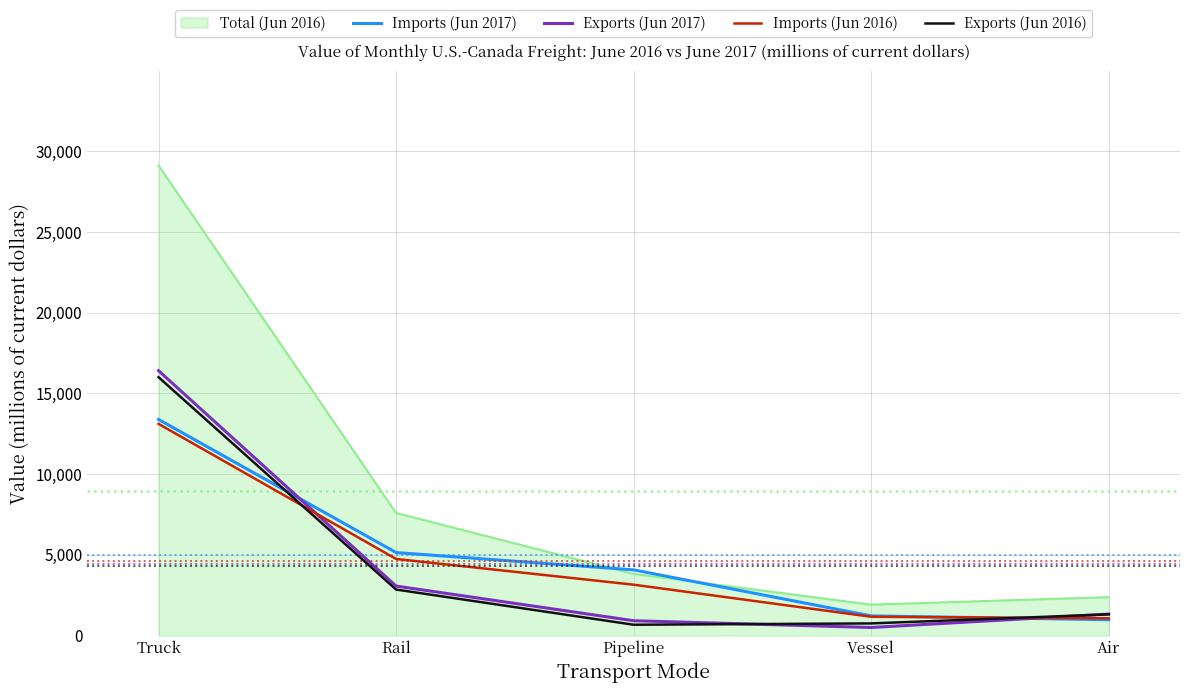

Read the Exports (Jun 2016) value at Pipeline, to the nearest 100.

700